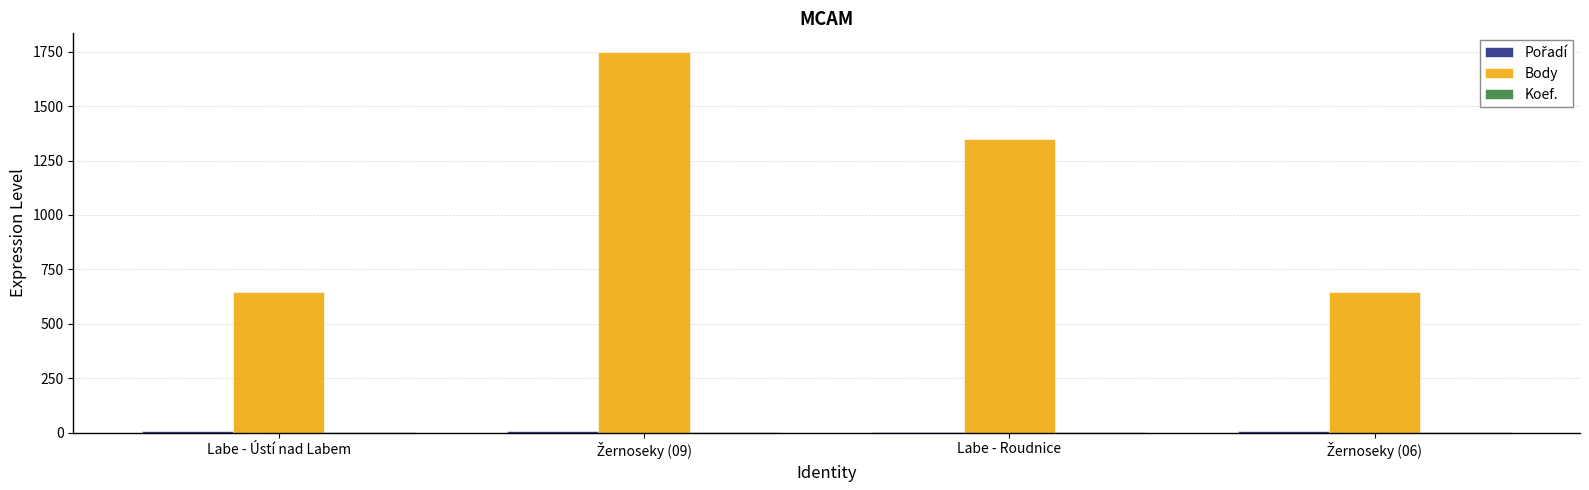

What is the maximum value shown in the chart?

1747